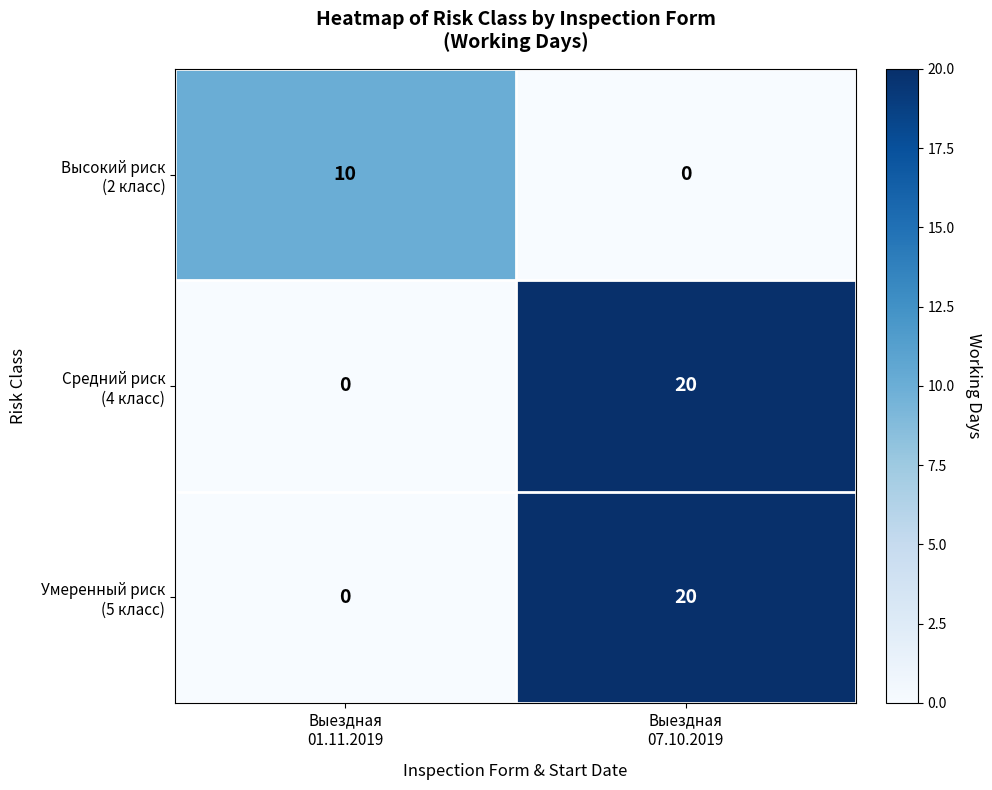

What is the greatest value displayed?

20